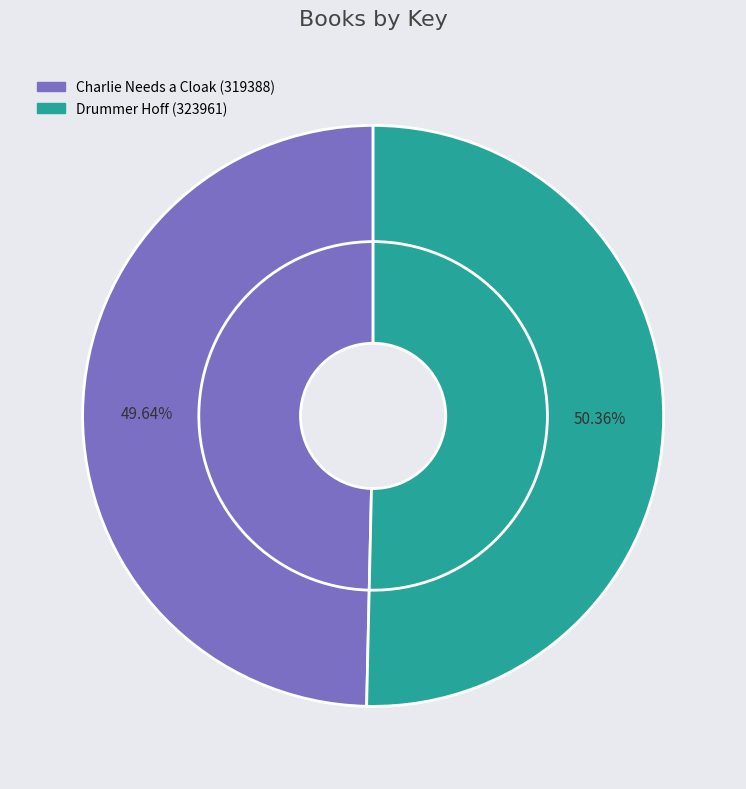

Count the number of slices in the pie.

2